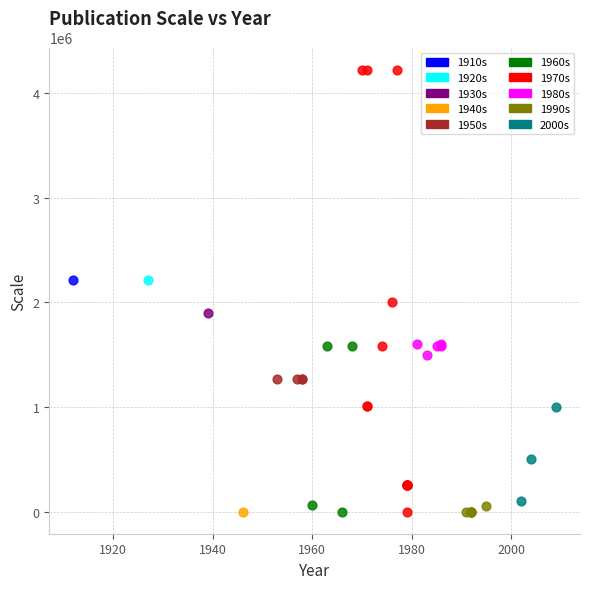

What are all the series names shown in the legend?

1910s, 1920s, 1930s, 1940s, 1950s, 1960s, 1970s, 1980s, 1990s, 2000s